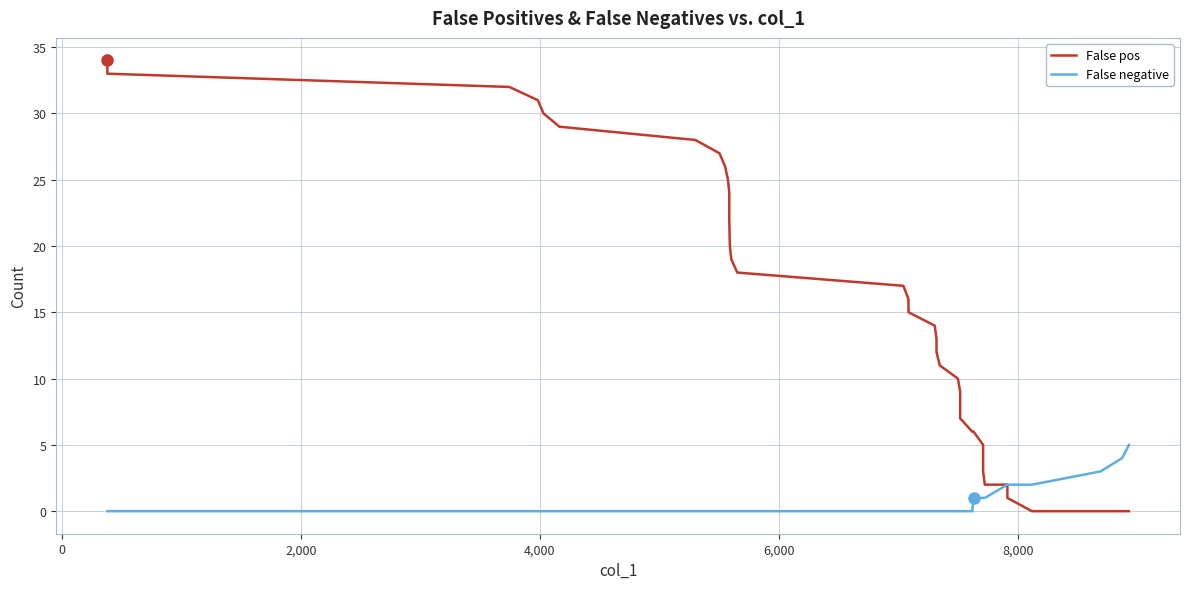

Does the chart display data point markers on the line(s)?

No